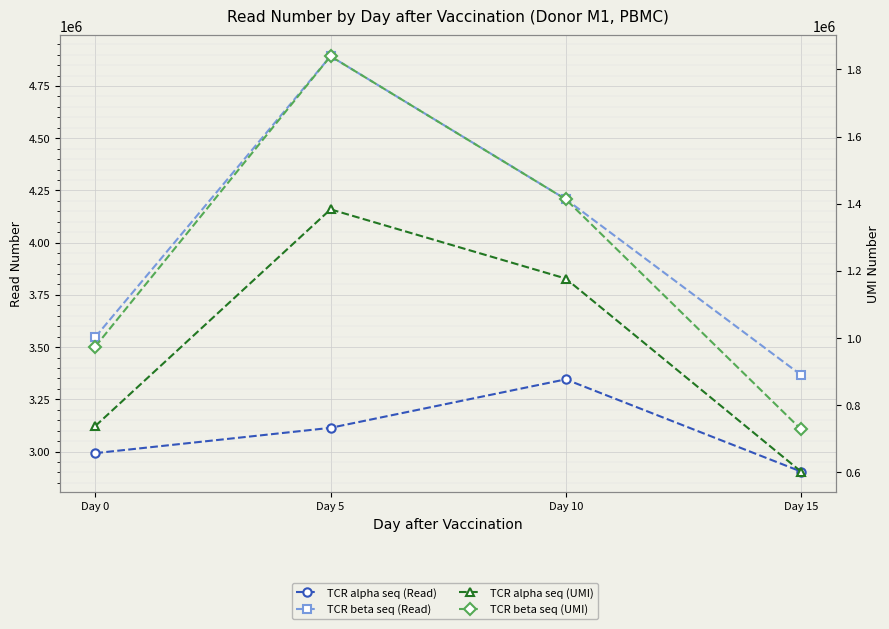

Between Day 15 and Day 5, which is larger?

Day 5